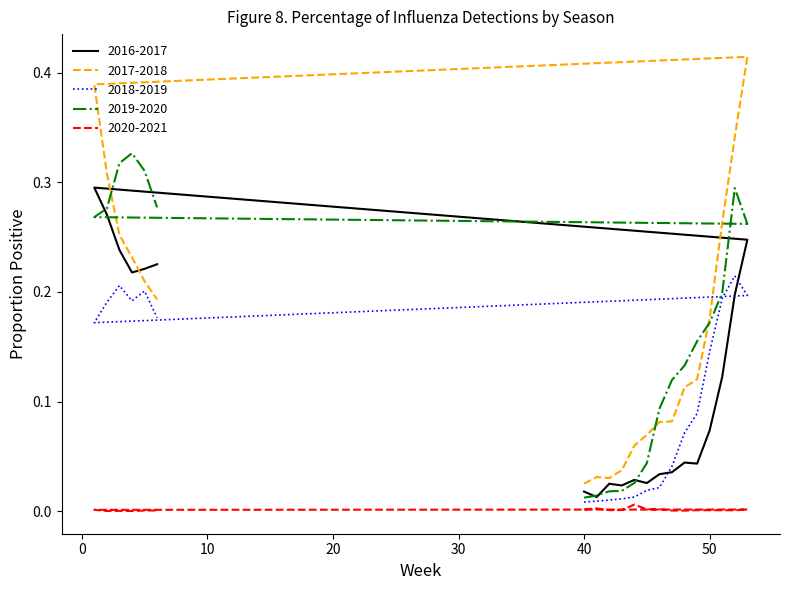

Which series ends up on top after the final intersection of 2019-2020 and 2016-2017?

2019-2020